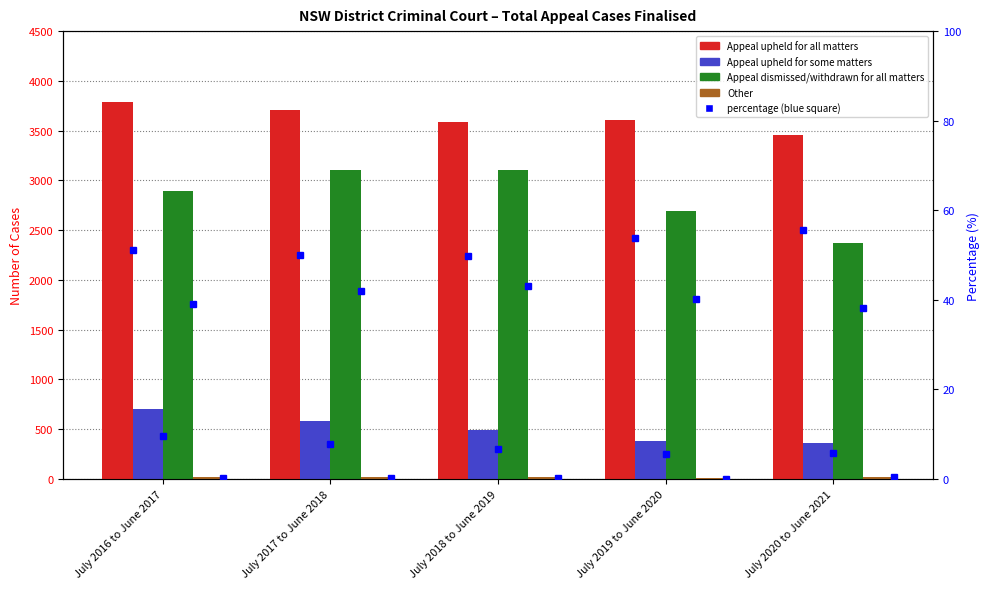

List the series in order of their peak value, lowest first.

Other, Appeal upheld for some matters, Appeal dismissed/withdrawn for all matters, Appeal upheld for all matters